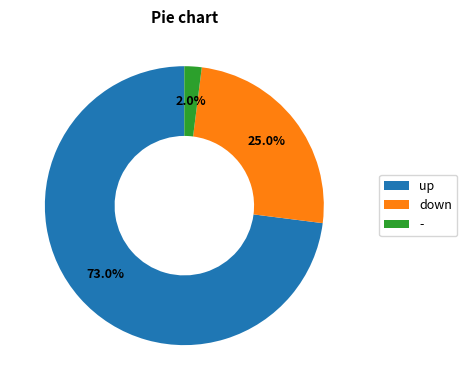

How many slices are in this pie chart?

3